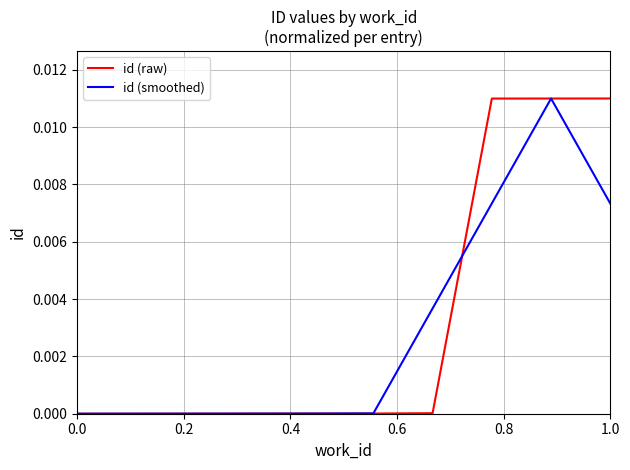

Which series has the largest range (max minus min)?

id (raw)